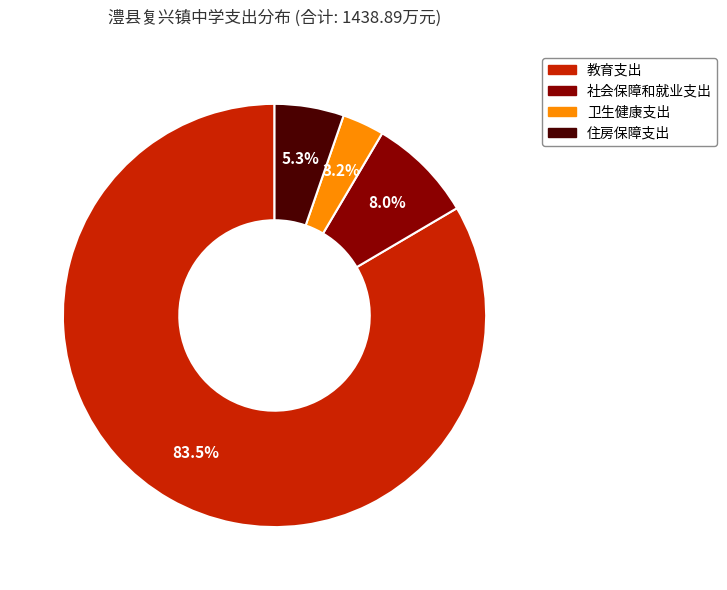

How many slices are in this pie chart?

4